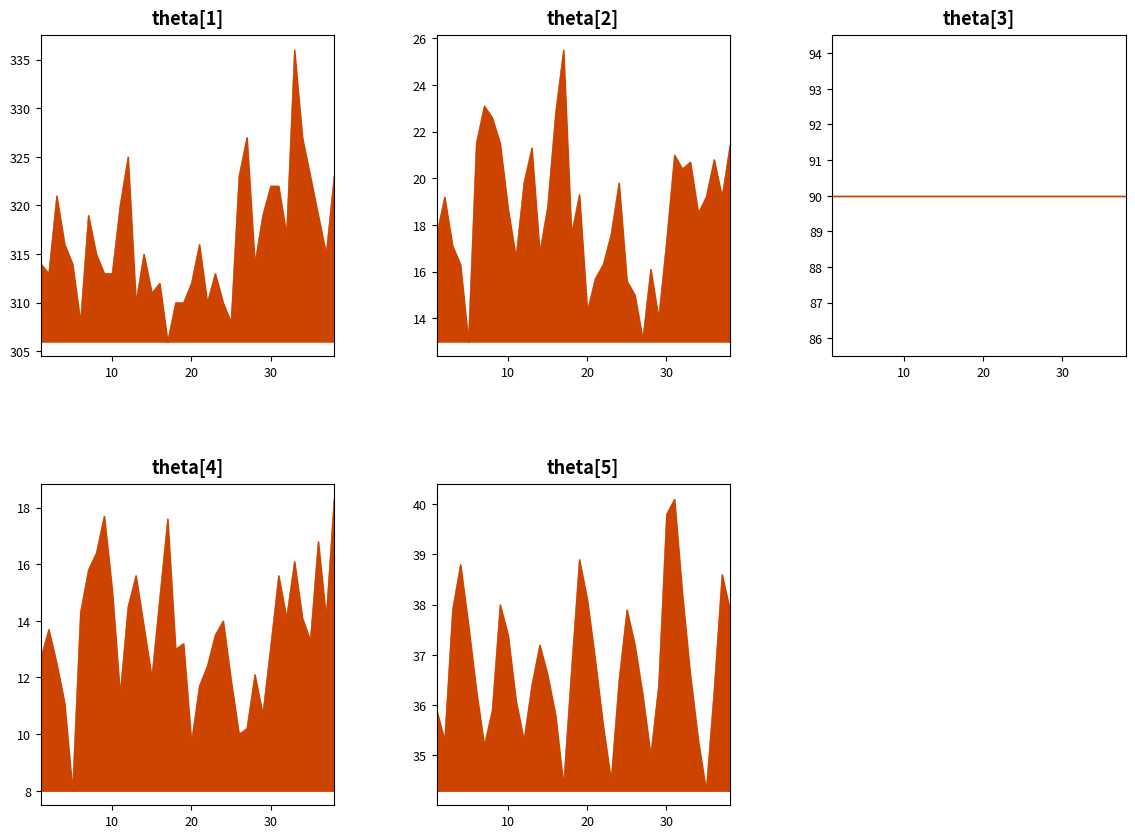

Which label corresponds to the largest value in the chart?

33